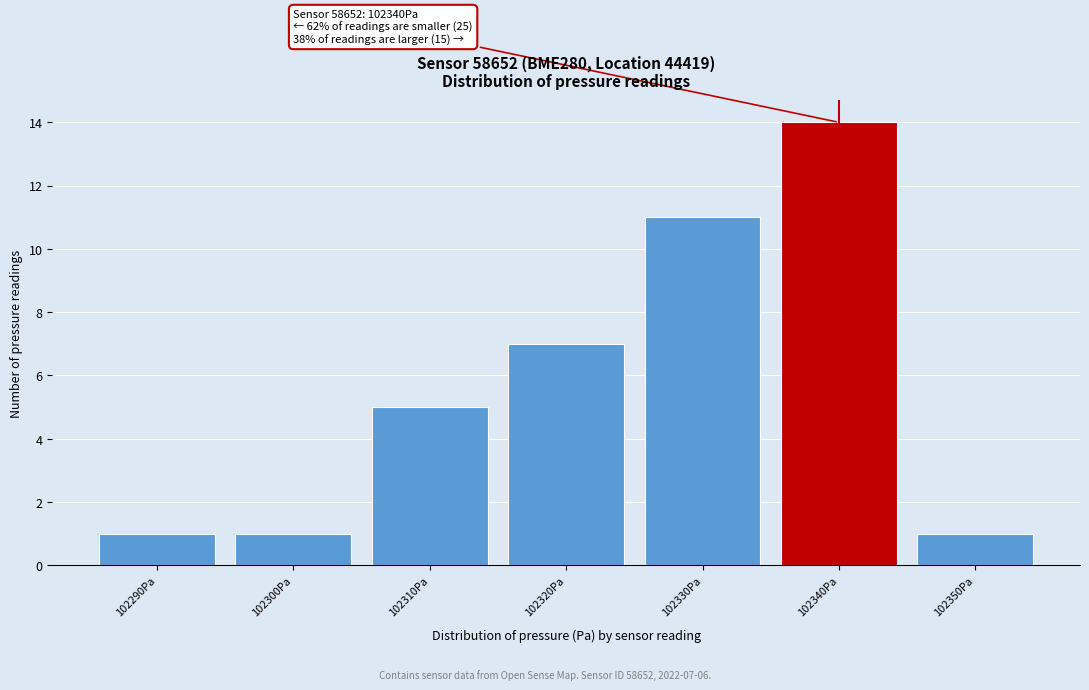

Reading left to right, list all the values displayed in this chart.

1	1	5	7	11	14	1